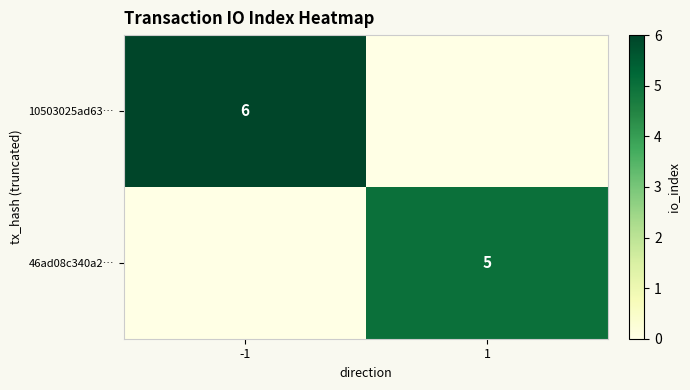

The value of 10503025ad63… at -1 is 6. True or false?

True